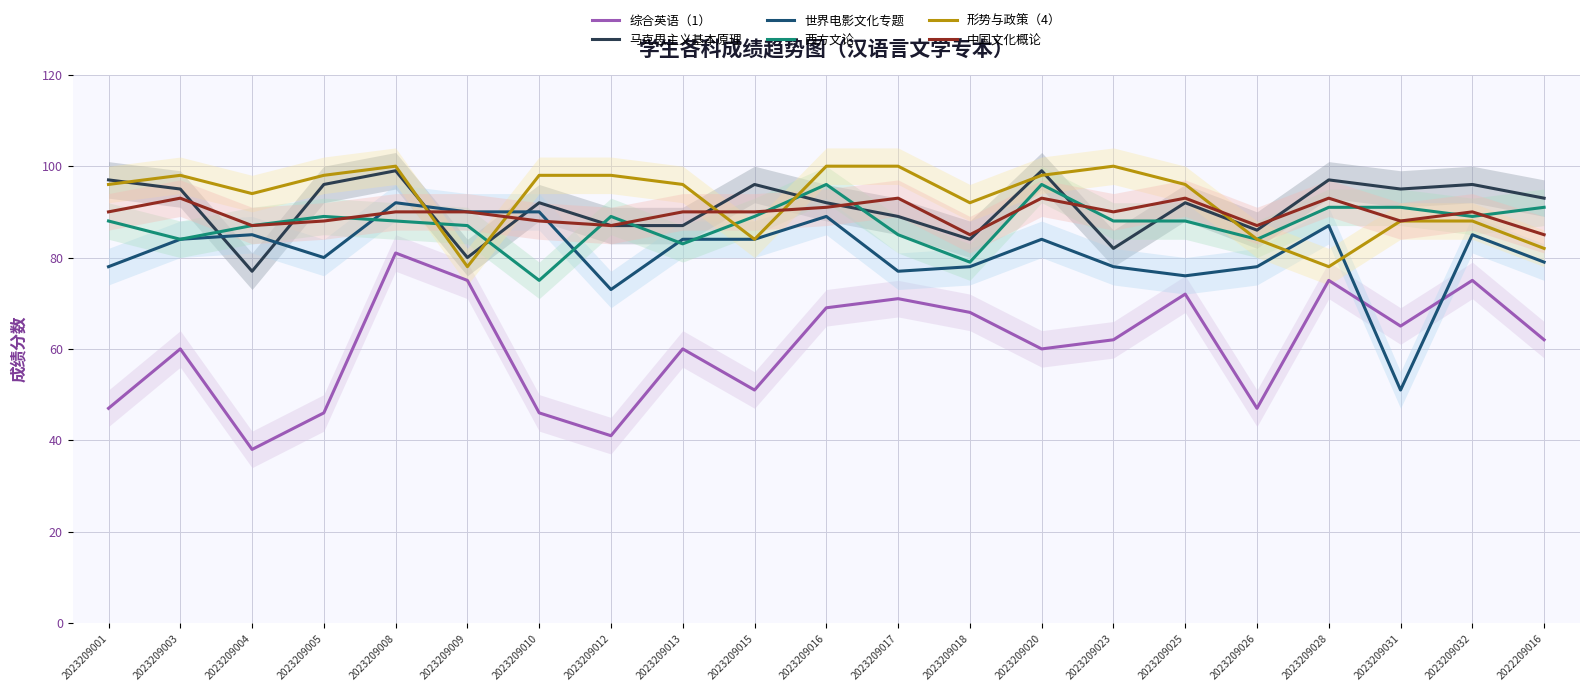

Which series has the widest spread of values?

综合英语（1）